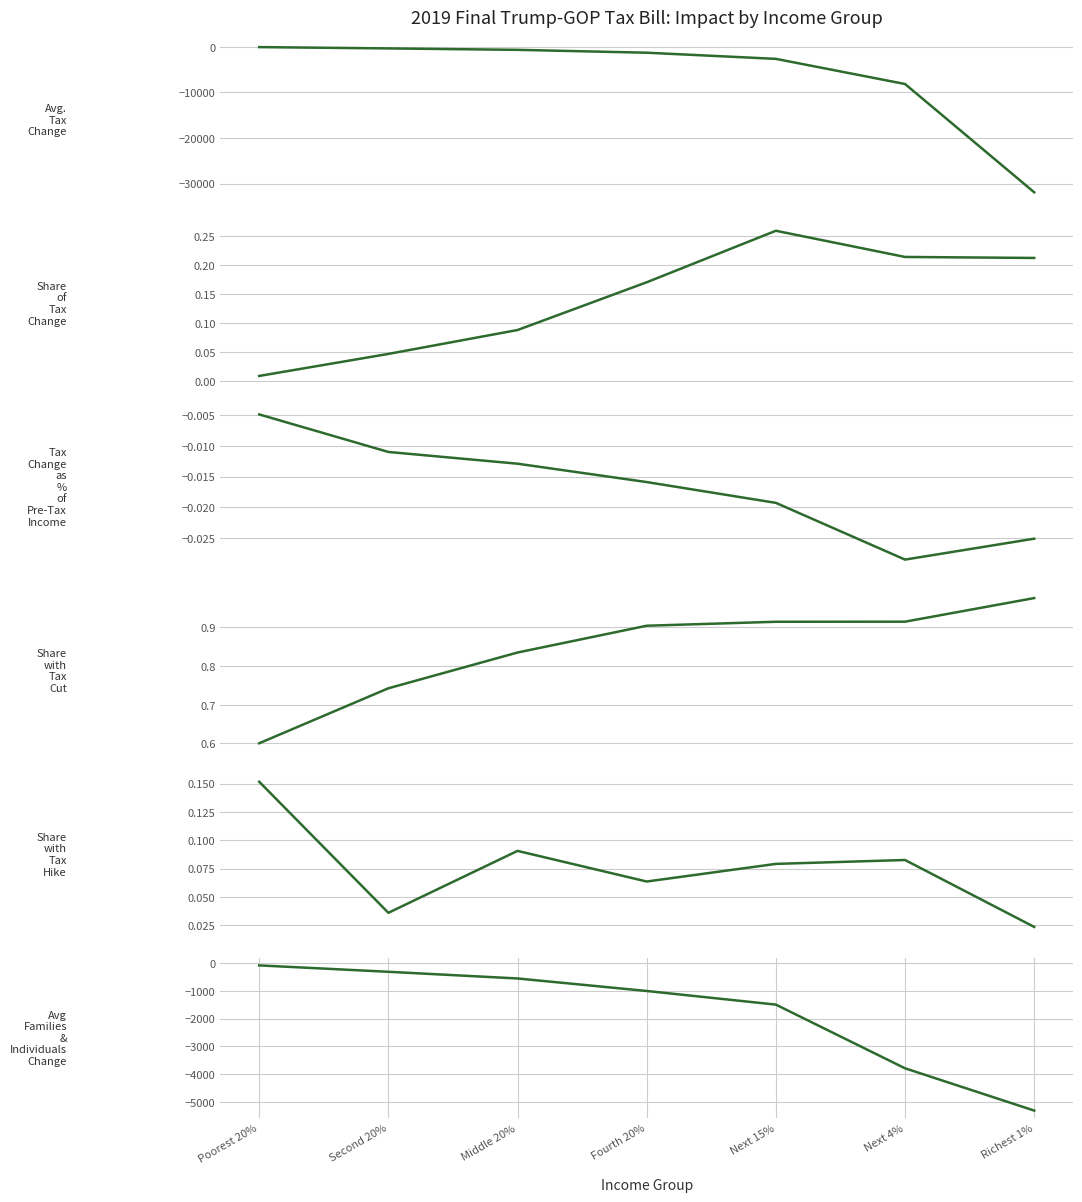

What is the sum of the Avg Families & Individuals Change values at Fourth 20% and Middle 20%?

-1570.0